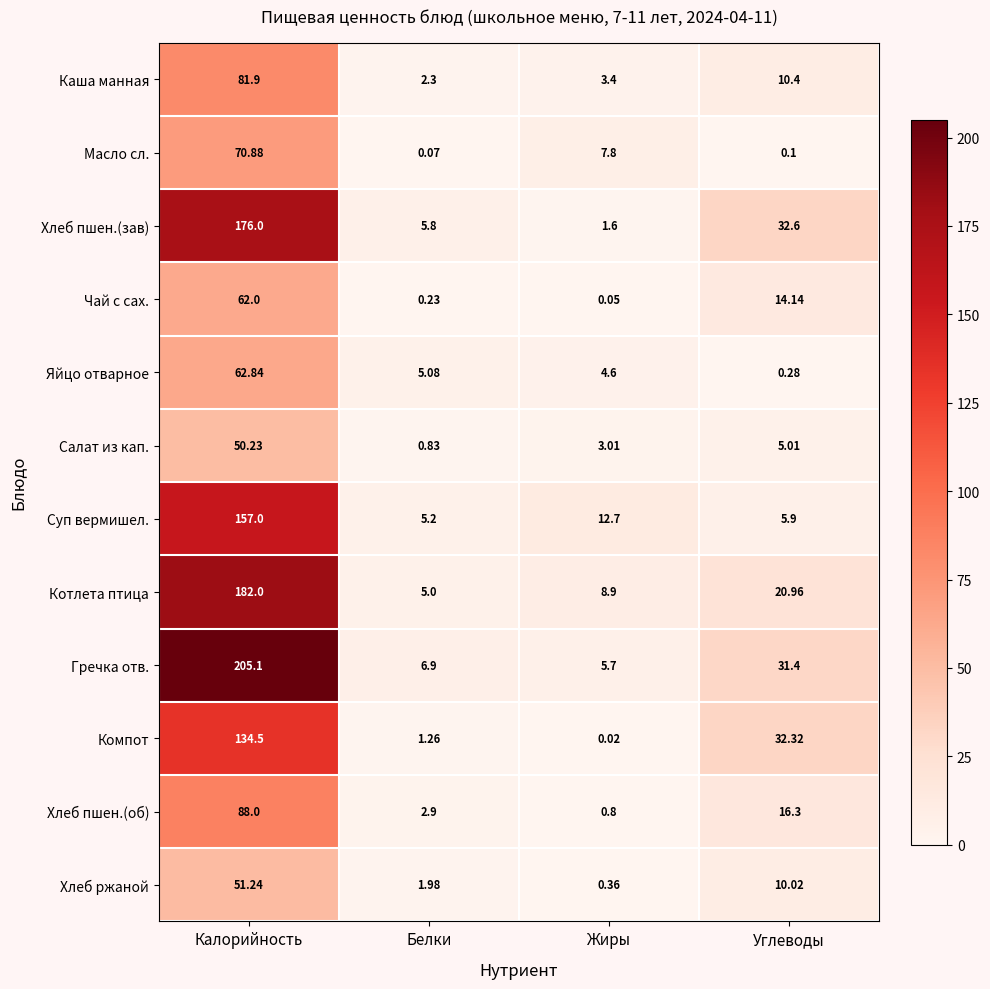

Rank the series at Углеводы from highest to lowest value.

Хлеб пшен.(зав), Компот, Гречка отв., Котлета птица, Хлеб пшен.(об), Чай с сах., Каша манная, Хлеб ржаной, Суп вермишел., Салат из кап., Яйцо отварное, Масло сл.